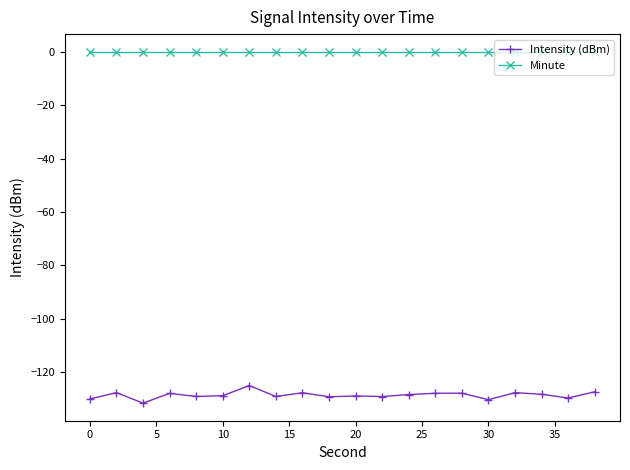

List the series in order of their overall mean, highest first.

Minute, Intensity (dBm)